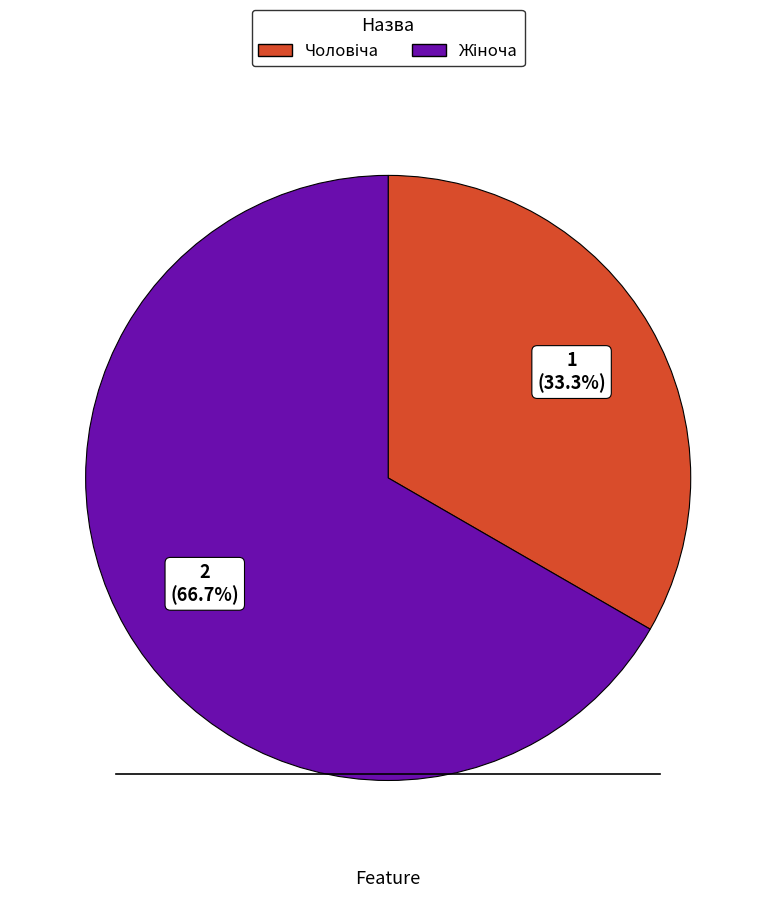

Is there a majority slice in this chart?

Yes